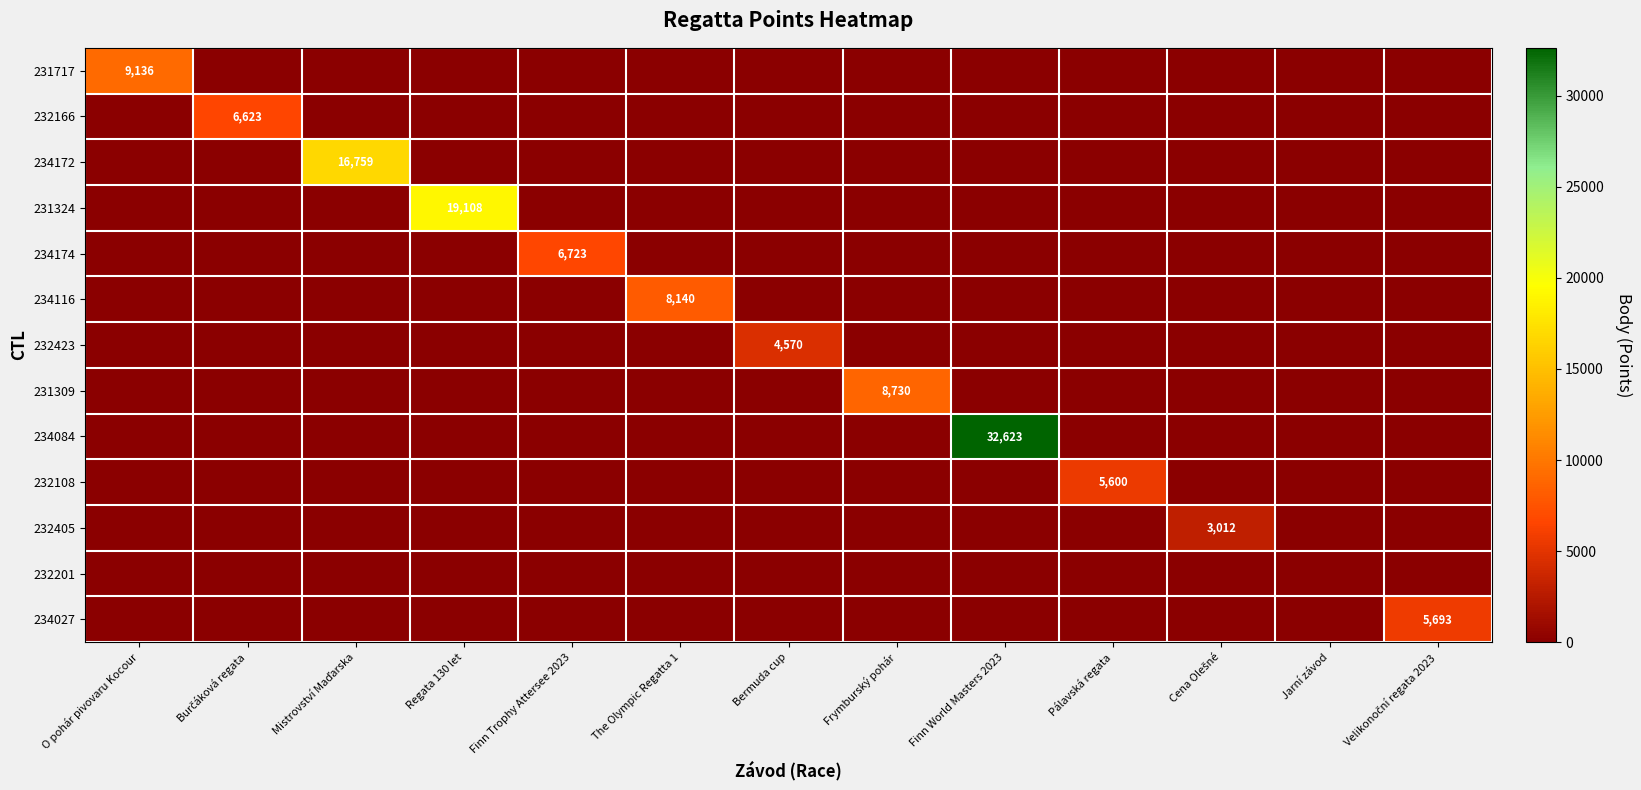

List the series in order of their peak value, lowest first.

232201, 232405, 232423, 232108, 234027, 232166, 234174, 234116, 231309, 231717, 234172, 231324, 234084